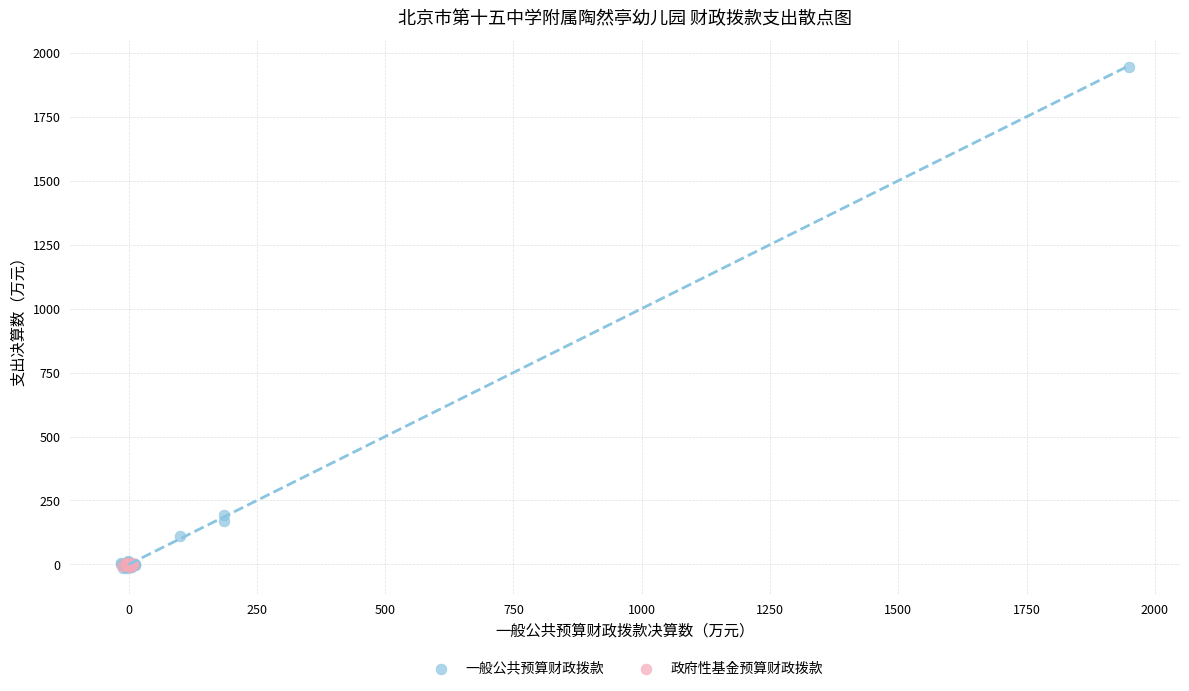

Which series contains the highest Y value?

一般公共预算财政拨款